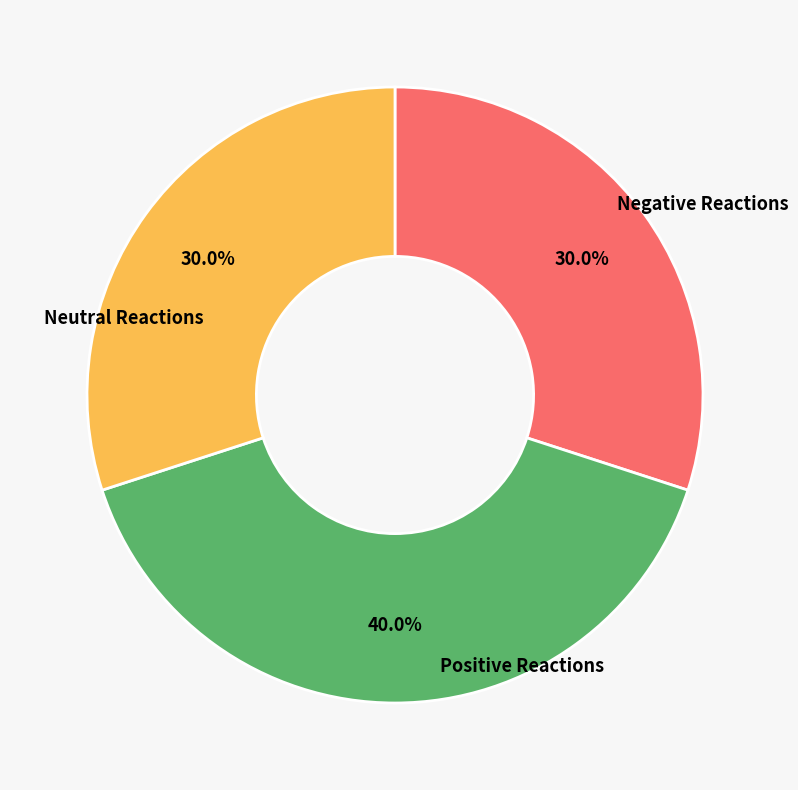

Does any single category account for the majority?

No